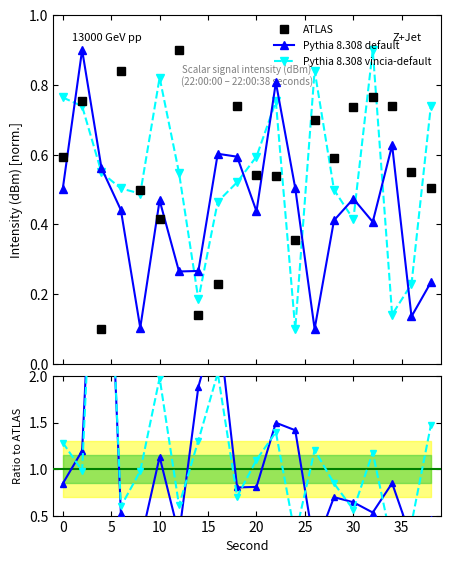

What are all the series names shown in the legend?

ATLAS, Pythia 8.308 default, Pythia 8.308 vincia-default